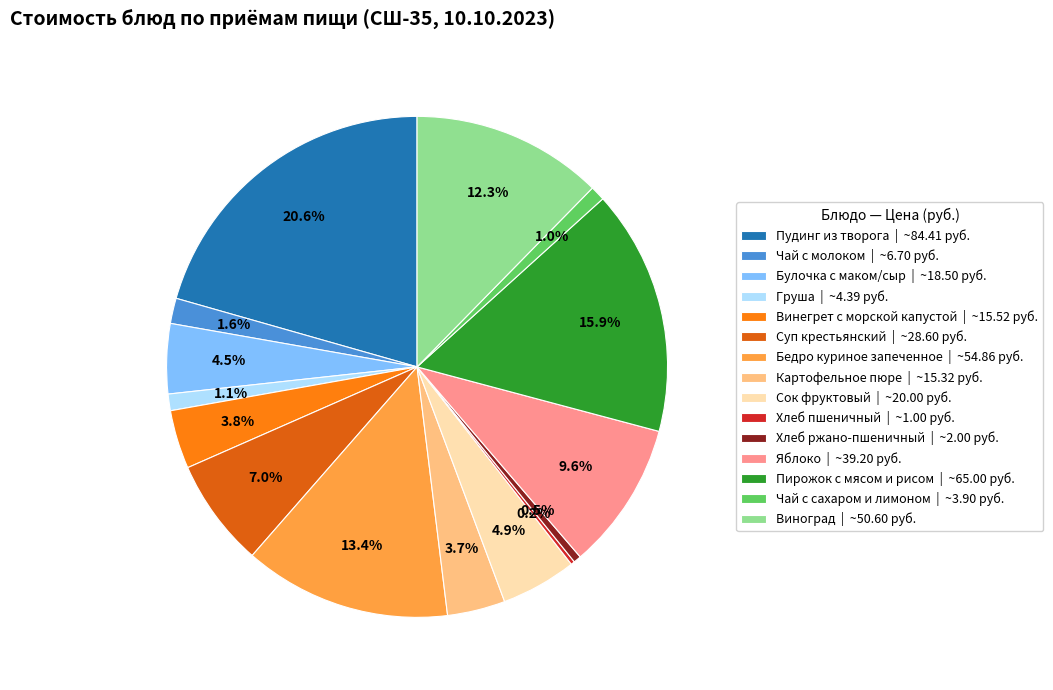

The Суп крестьянский slice represents 15% of the pie. True or false?

False